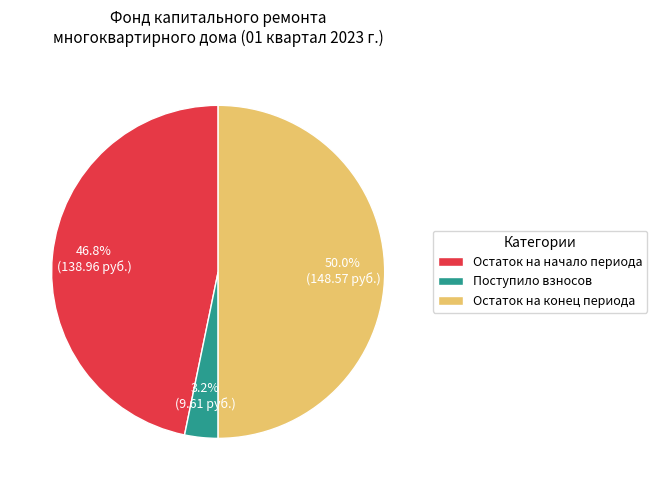

Which has a higher value, Поступило взносов or Остаток на конец периода?

Остаток на конец периода